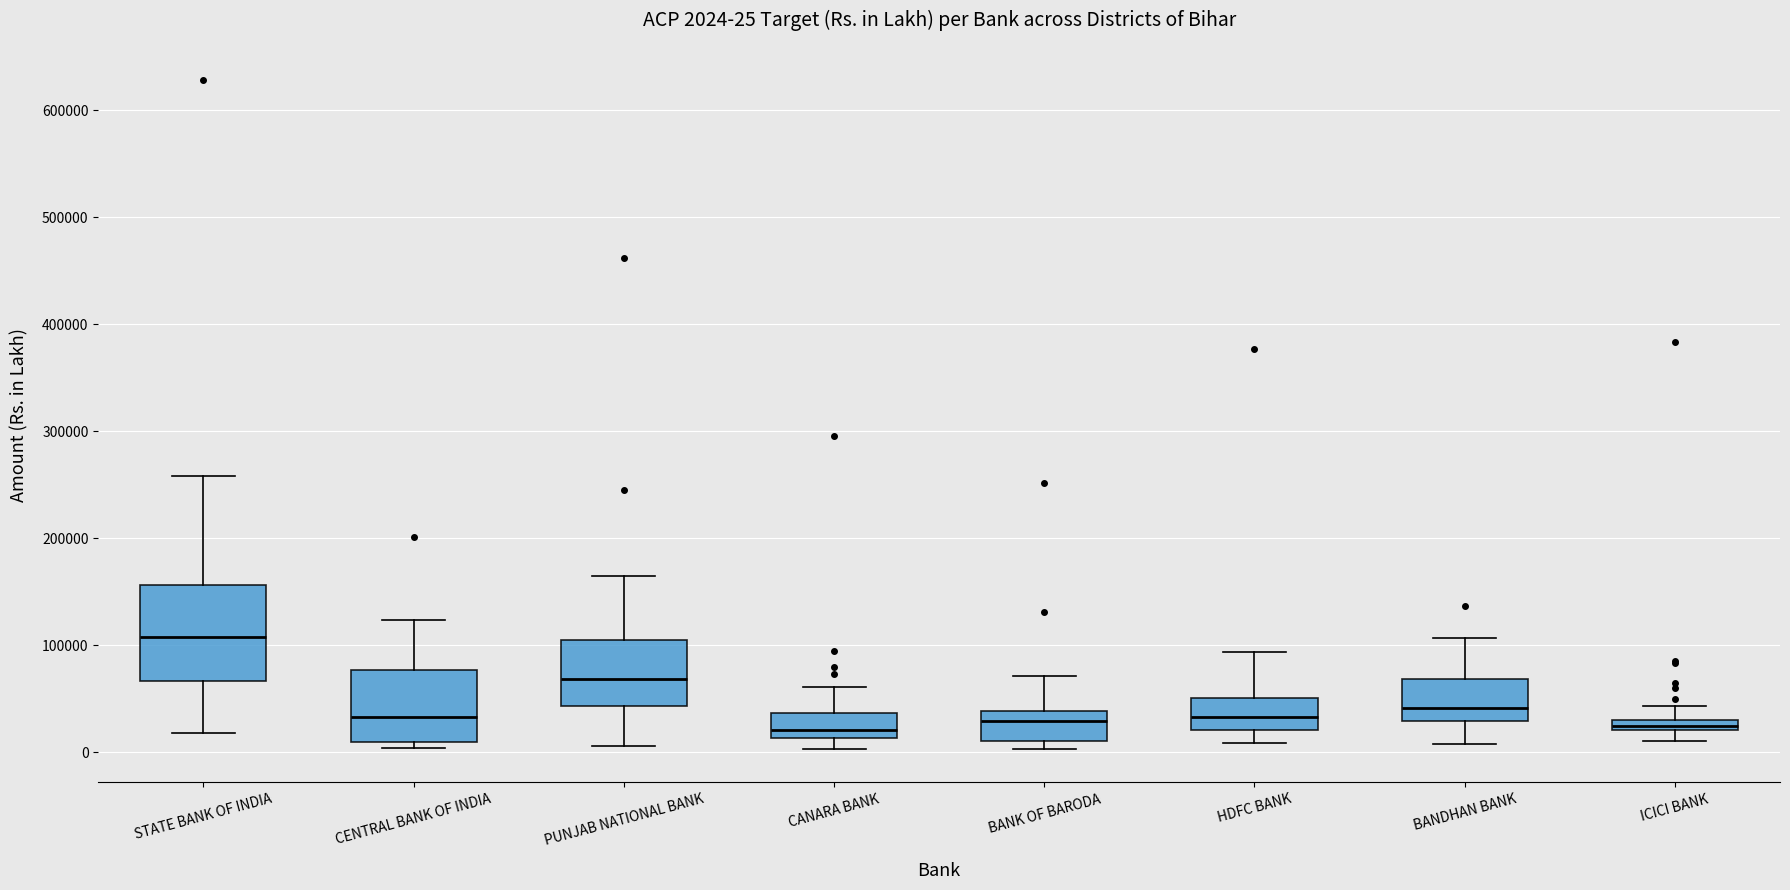

Comparing the boxes themselves (not the whiskers), which one is the tallest?

STATE BANK OF INDIA